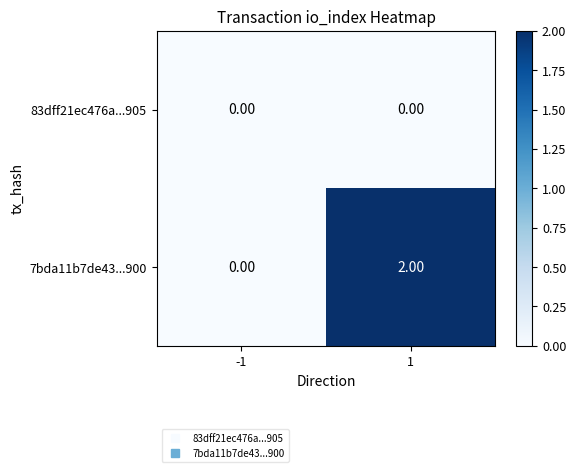

Between -1 and 1, which series saw the biggest shift?

7bda11b7de43...900